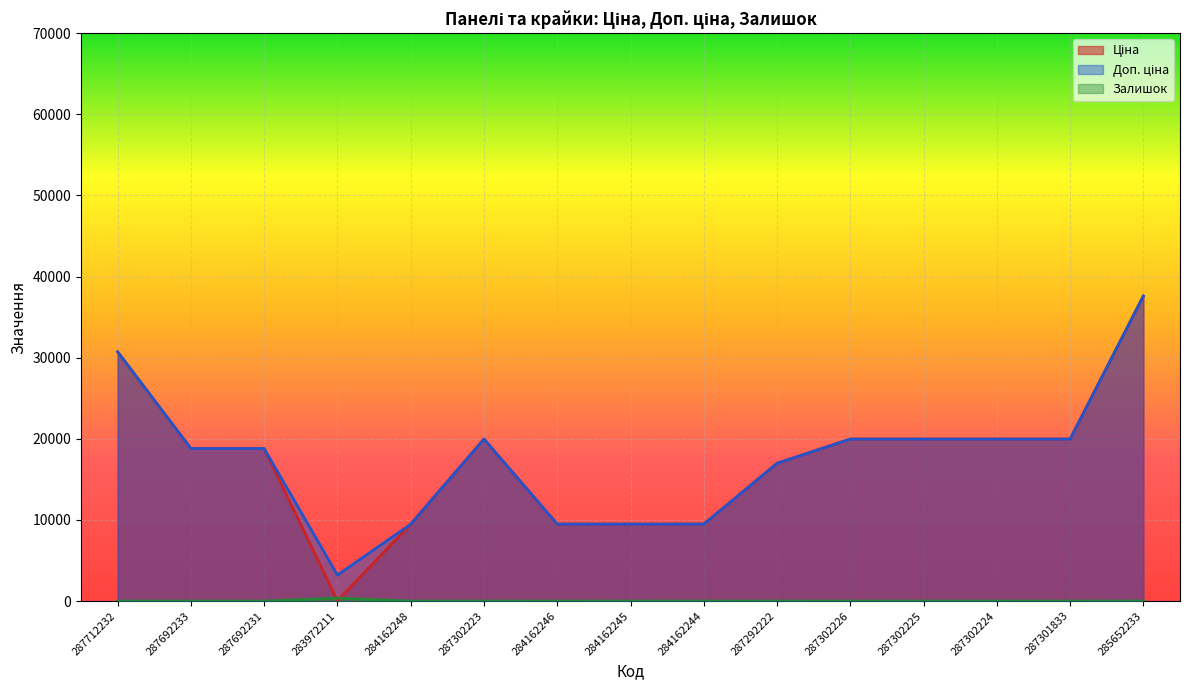

Rank the categories by Залишок value from highest to lowest.

283972211, 285652233, 284162245, 287302223, 287302225, 287292222, 287302224, 284162244, 287302226, 287712232, 287692233, 287692231, 284162248, 284162246, 287301833